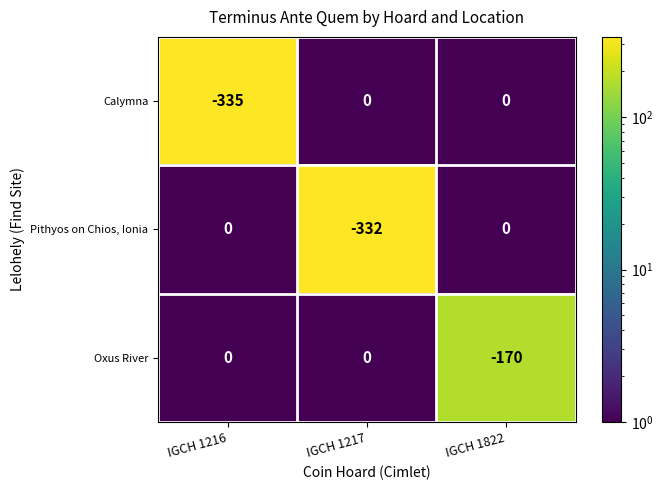

Reading right to left, transcribe all the data shown in this chart.

Calymna: IGCH 1822=0	IGCH 1217=0	IGCH 1216=-335
Pithyos on Chios, Ionia: IGCH 1822=0	IGCH 1217=-332	IGCH 1216=0
Oxus River: IGCH 1822=-170	IGCH 1217=0	IGCH 1216=0